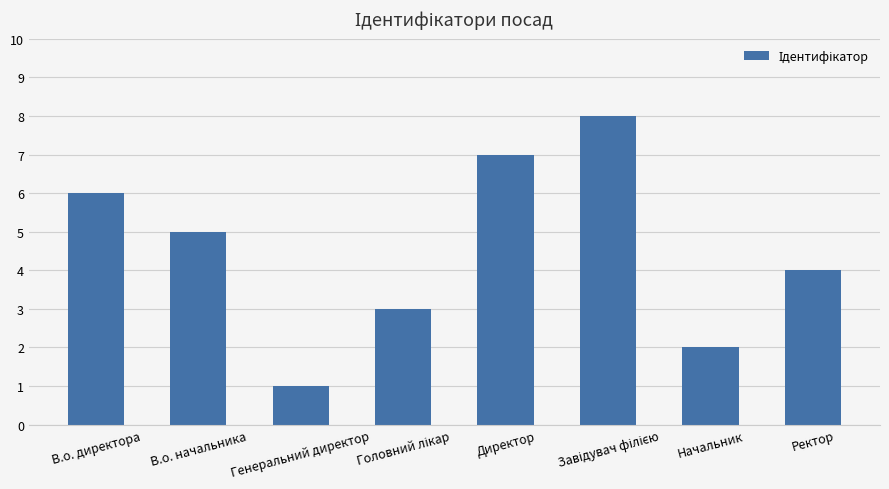

What is the change in value from Начальник to Ректор?

+2